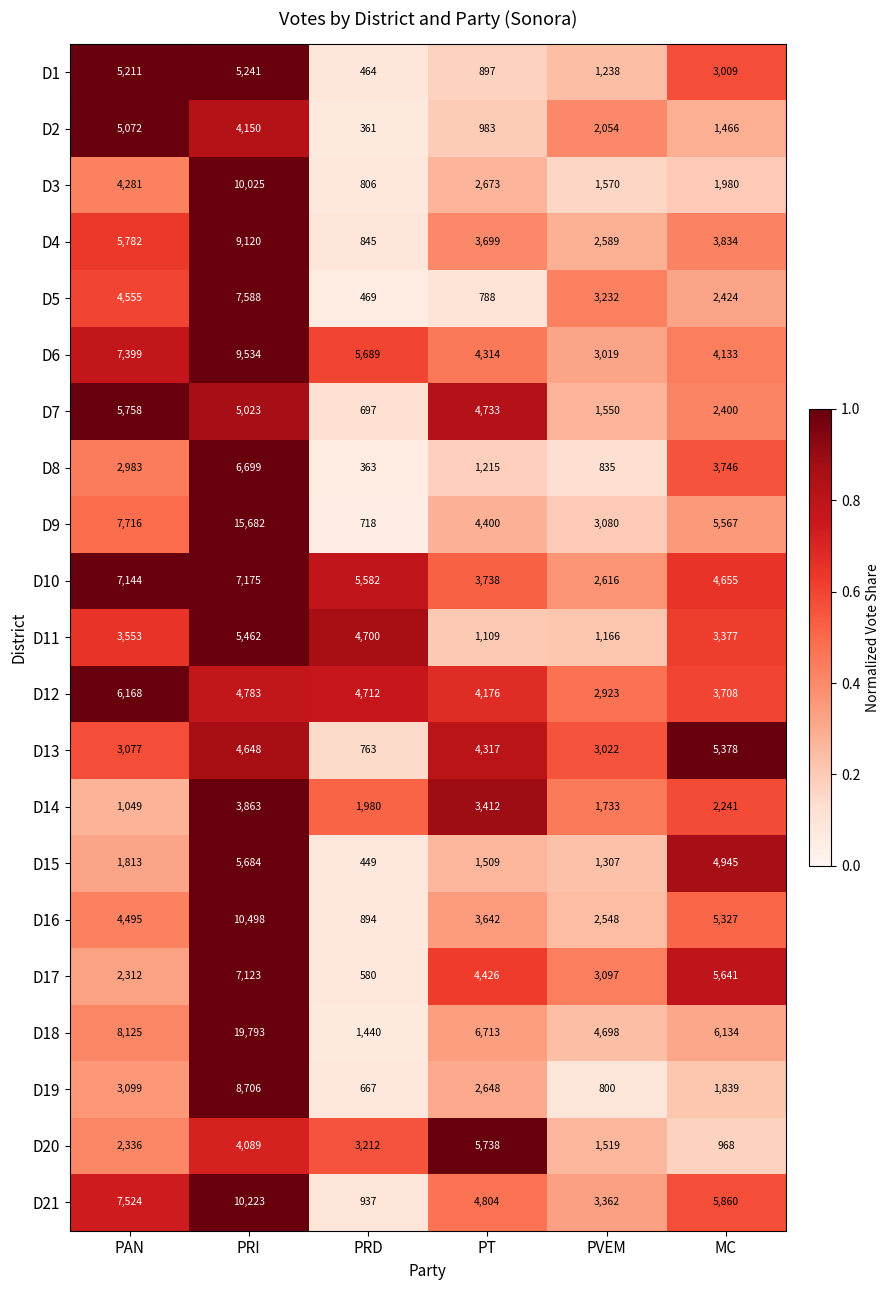

What is the total value across all series at PRD?

36328